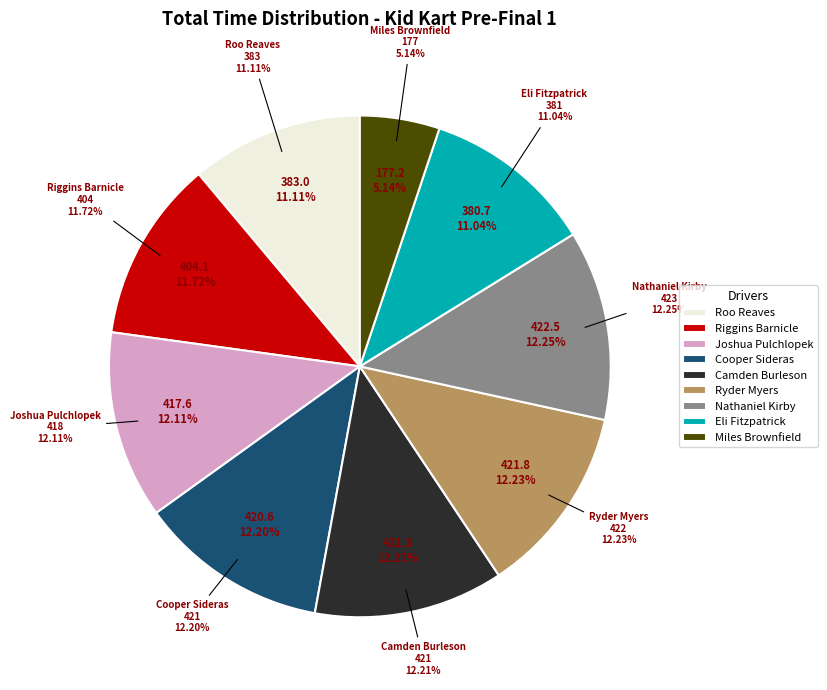

How many slices are in this pie chart?

9